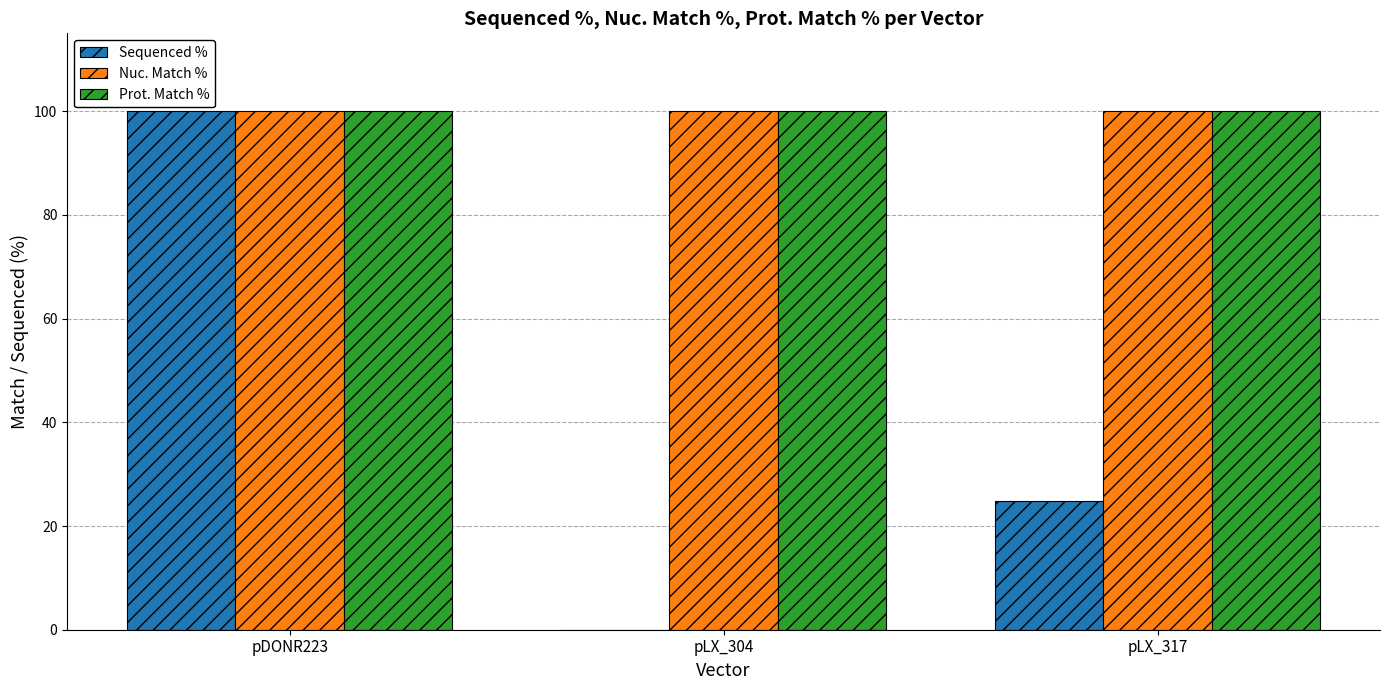

Which series changed the most between pDONR223 and pLX_317?

Sequenced %